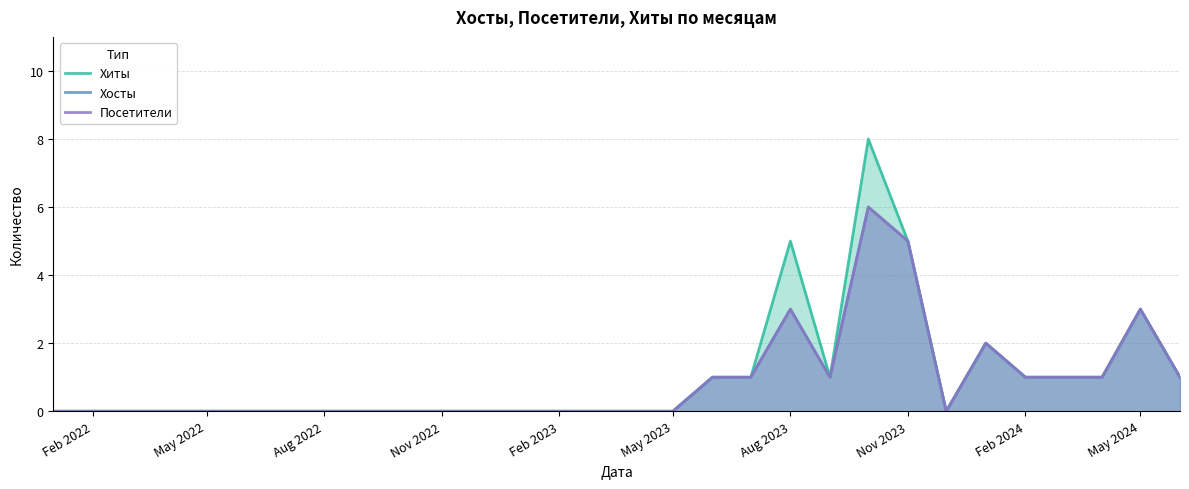

In Посетители, how many points are lower than both neighbors (excluding endpoints)?

2